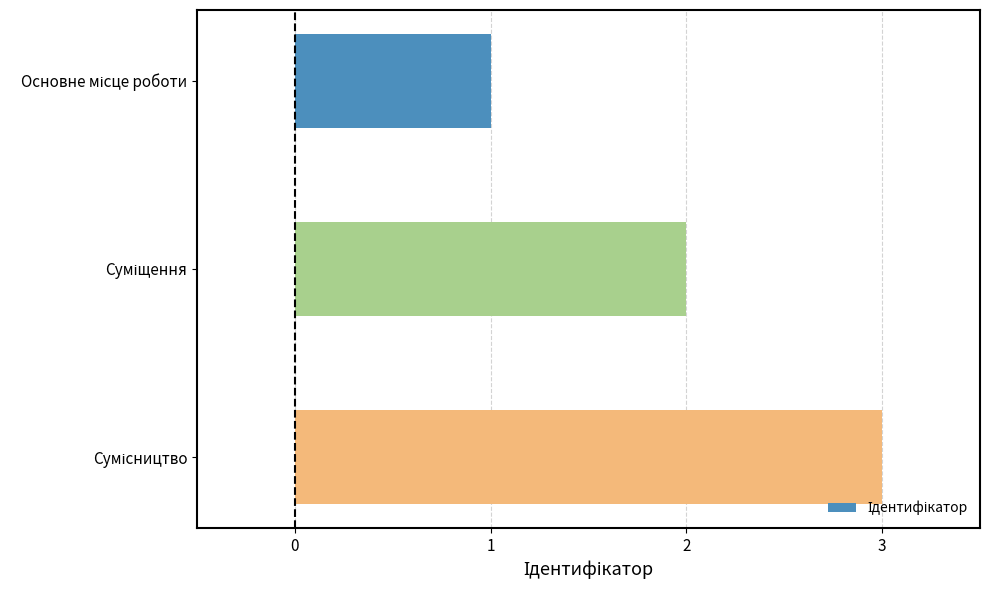

What is the smallest value displayed?

1